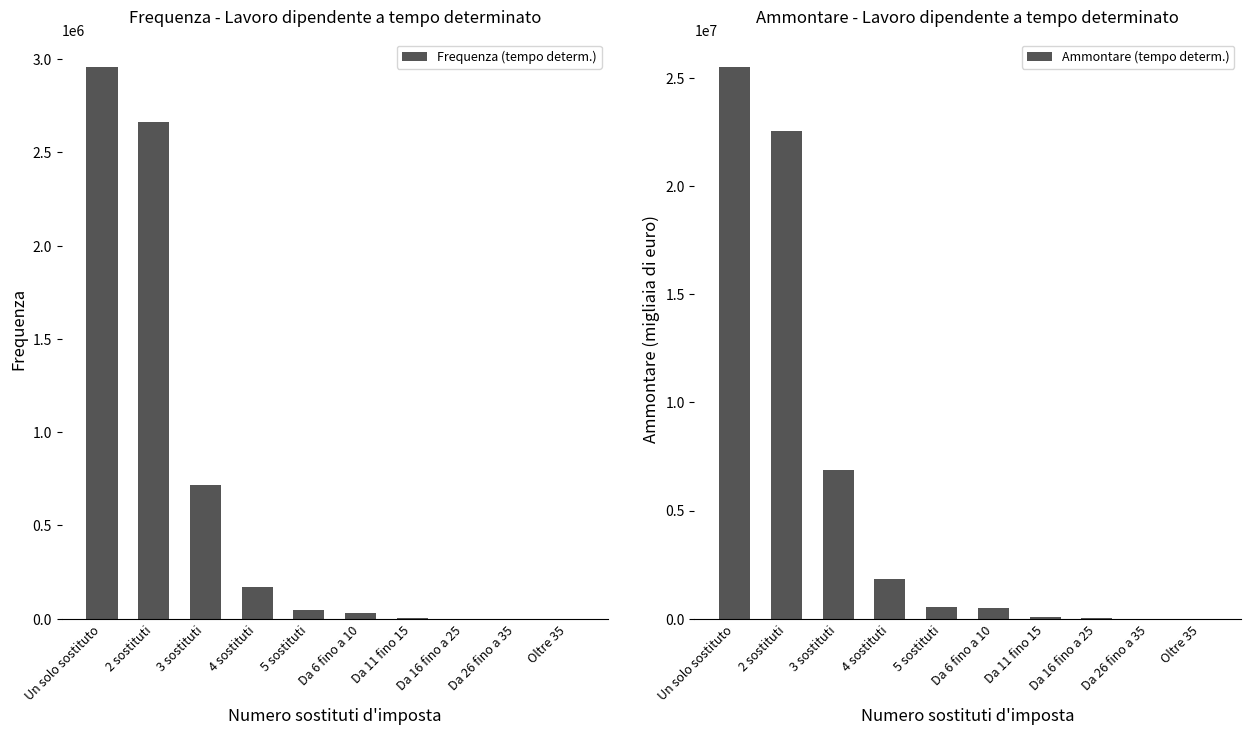

How many series are shown in this chart?

2